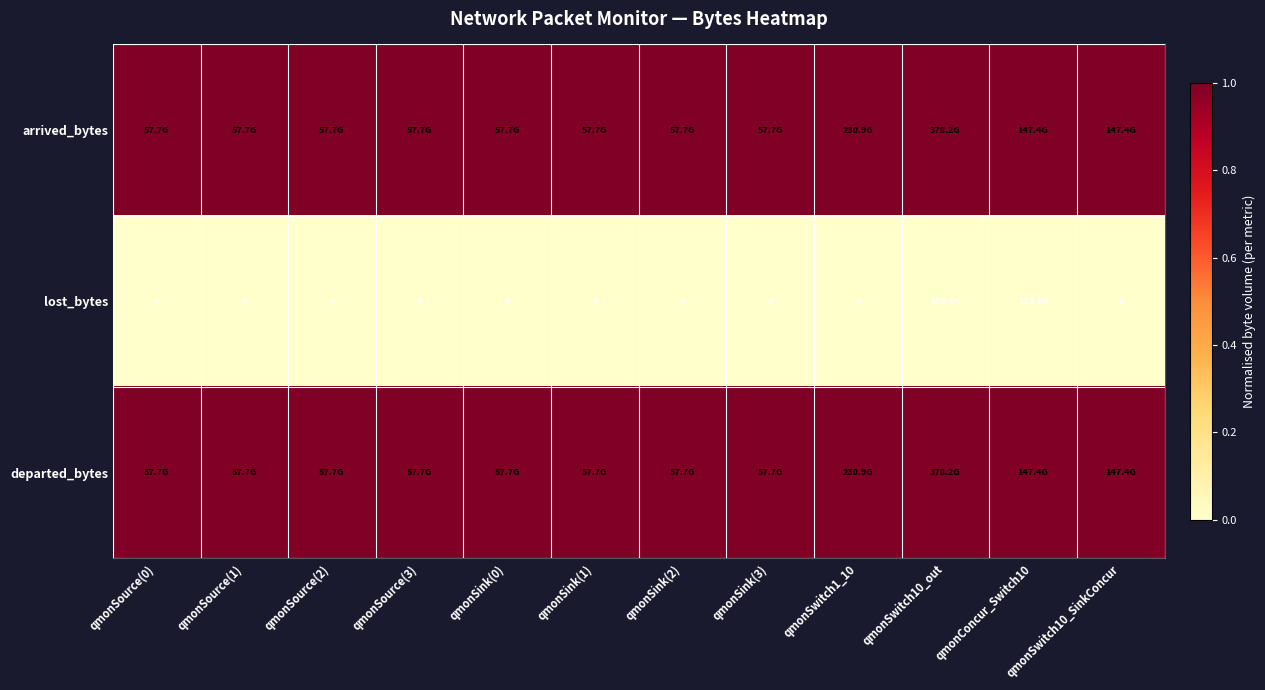

What is the spread (max minus min) of values at qmonSink(0)?

1.0